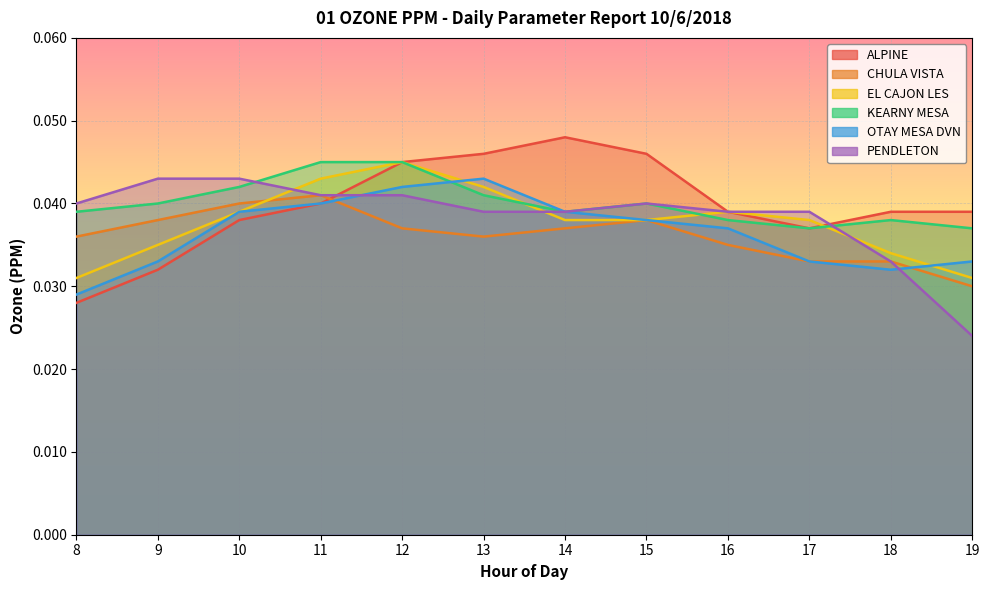

Does the chart display data point markers on the line(s)?

No